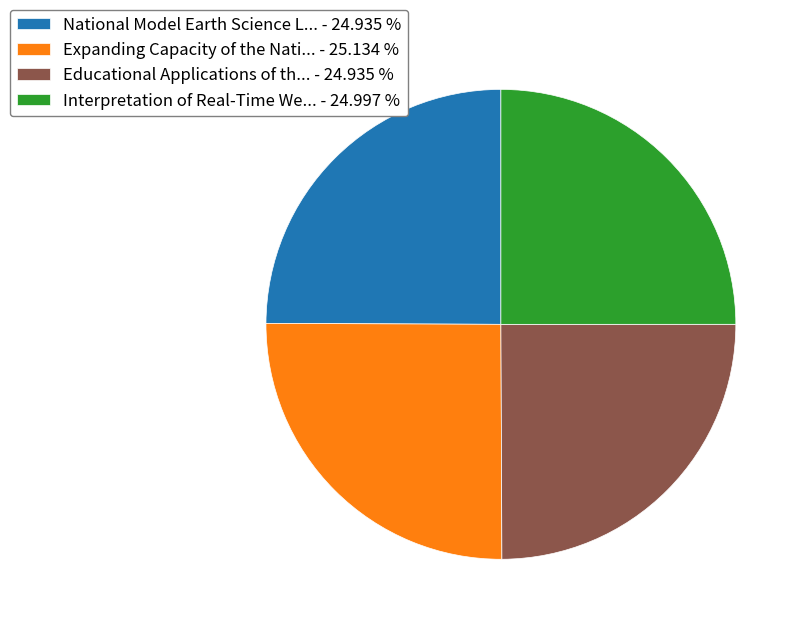

What is the ratio of the value at Expanding Capacity of the Nati... - 25.134 % to the value at Interpretation of Real-Time We... - 24.997 %?

1.0